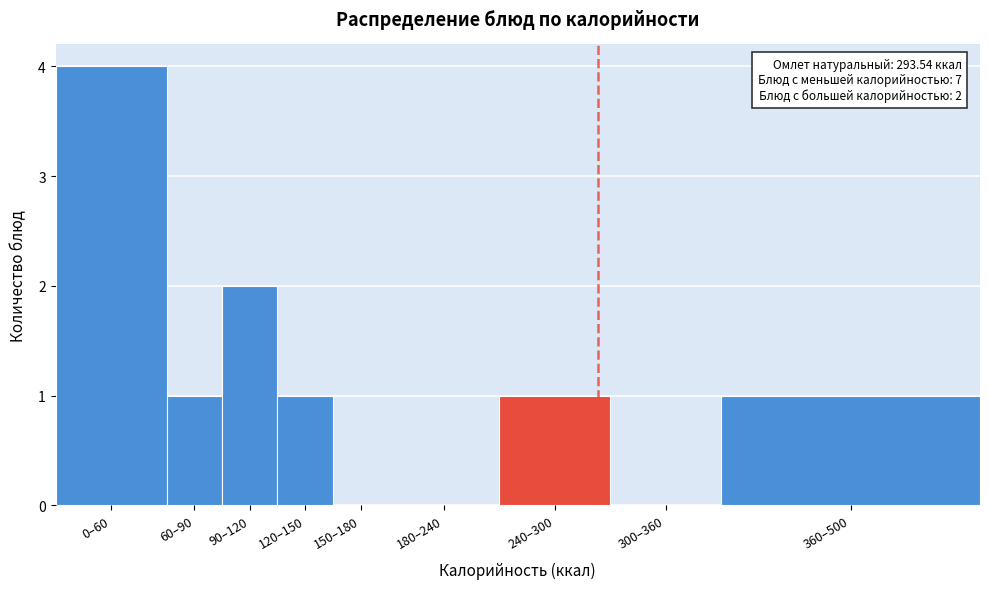

Reading left to right, what are all the values shown in this chart?

0–60=4	60–90=1	90–120=2	120–150=1	150–180=0	180–240=0	240–300=1	300–360=0	360–500=1